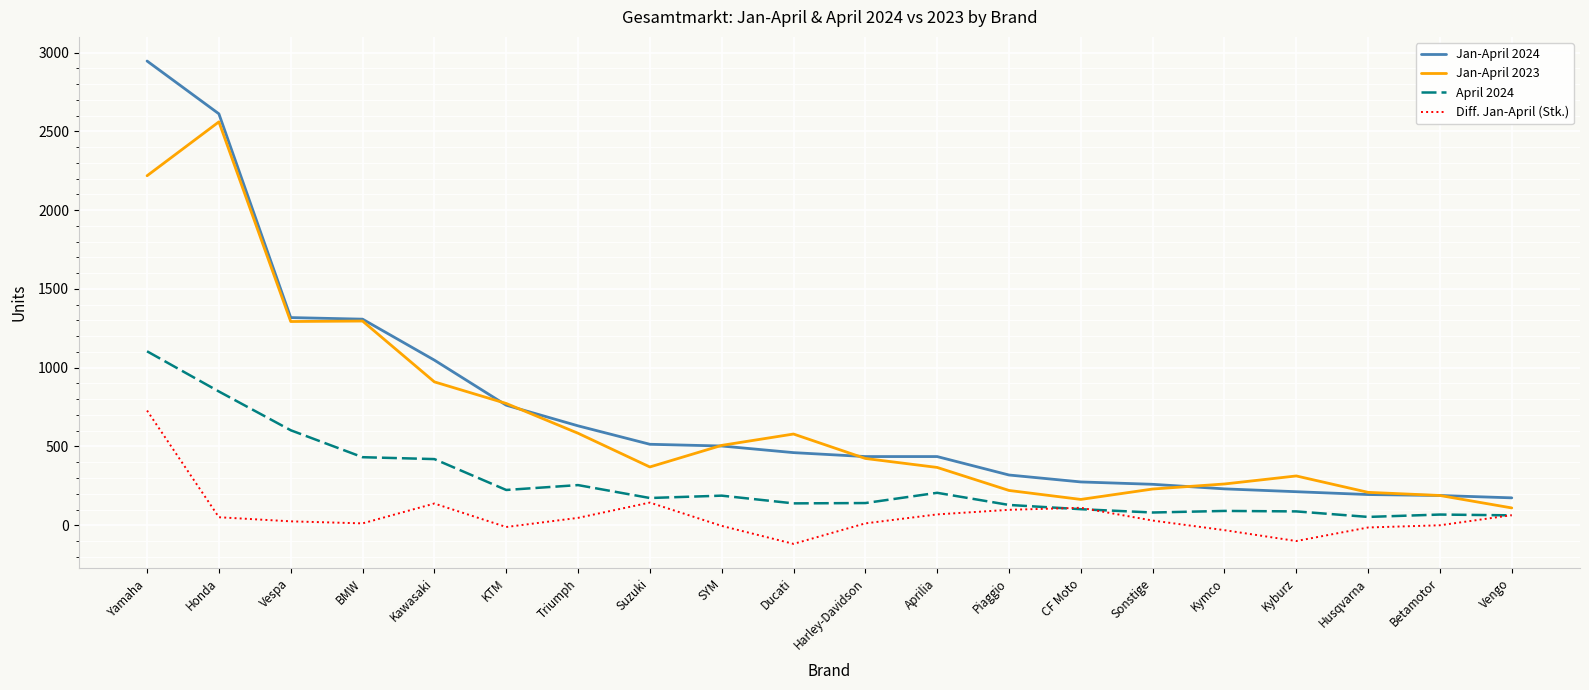

Is it true that Jan-April 2023 equals 584 at Triumph?

True